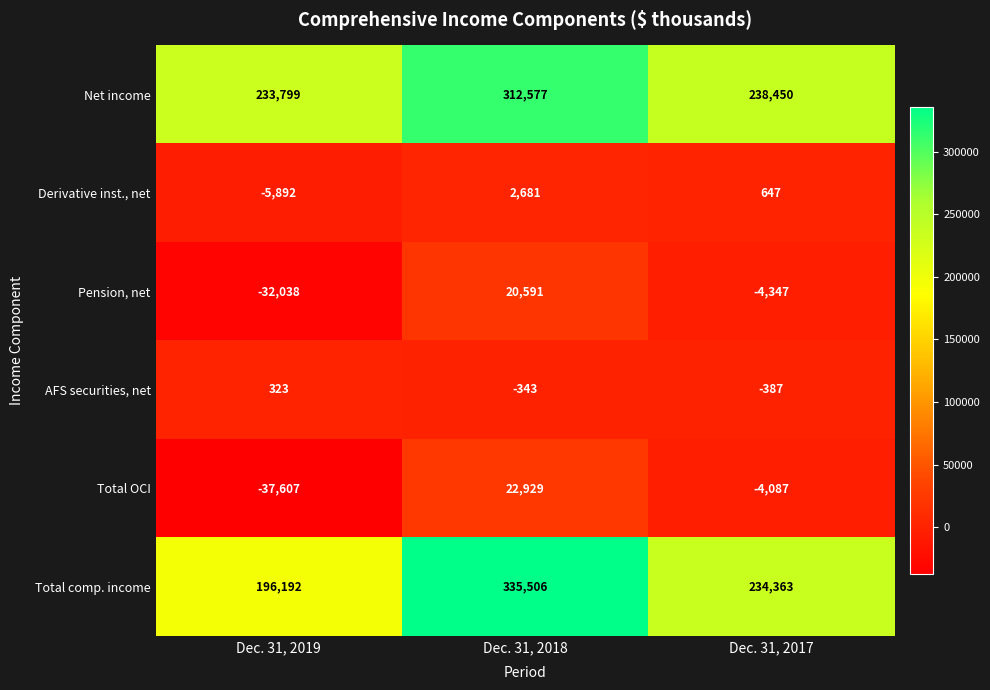

Which series has the largest total across all categories?

Net income